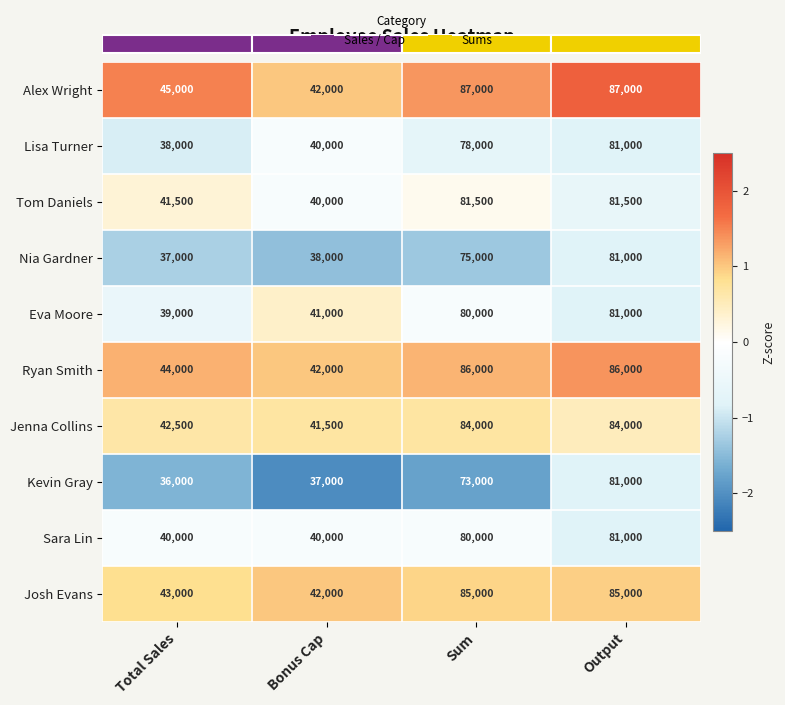

What is the average value of the Jenna Collins series?

63000